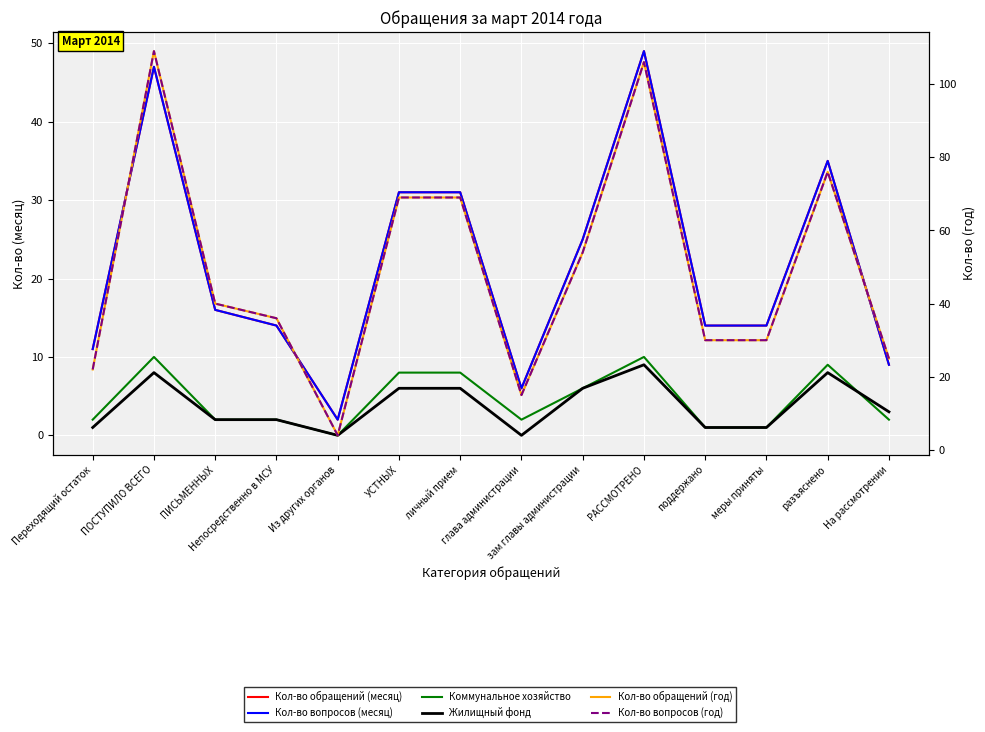

Does the chart display data point markers on the line(s)?

No